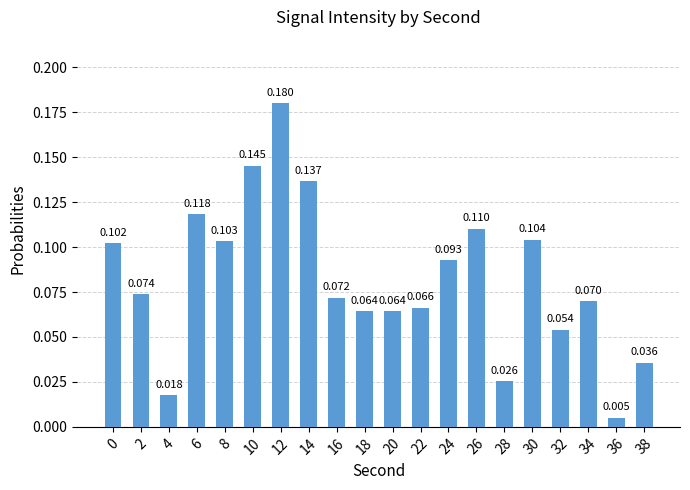

Reading left to right, list all the values displayed in this chart.

0.1	0.1	0.0	0.1	0.1	0.1	0.2	0.1	0.1	0.1	0.1	0.1	0.1	0.1	0.0	0.1	0.1	0.1	0.0	0.0